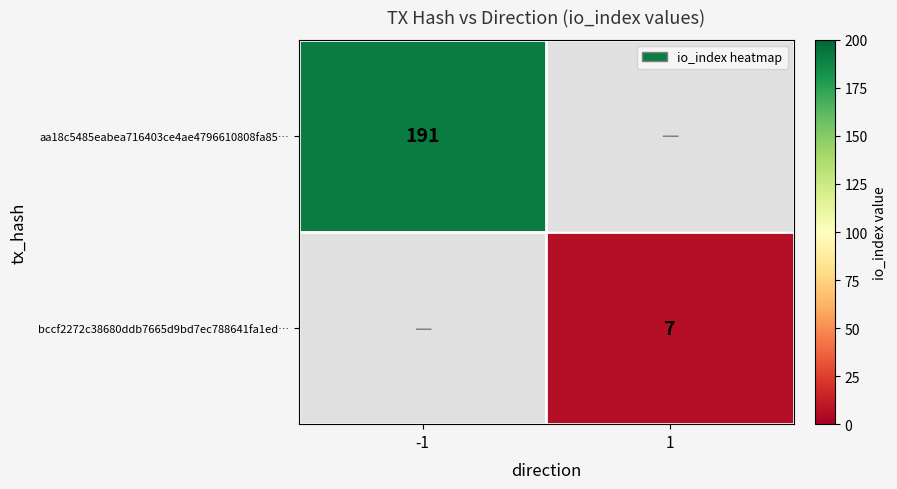

Is the value of bccf2272c38680ddb7665d9bd7ec788641fa1ed… at 1 greater than the value of aa18c5485eabea716403ce4ae4796610808fa85… at -1?

No